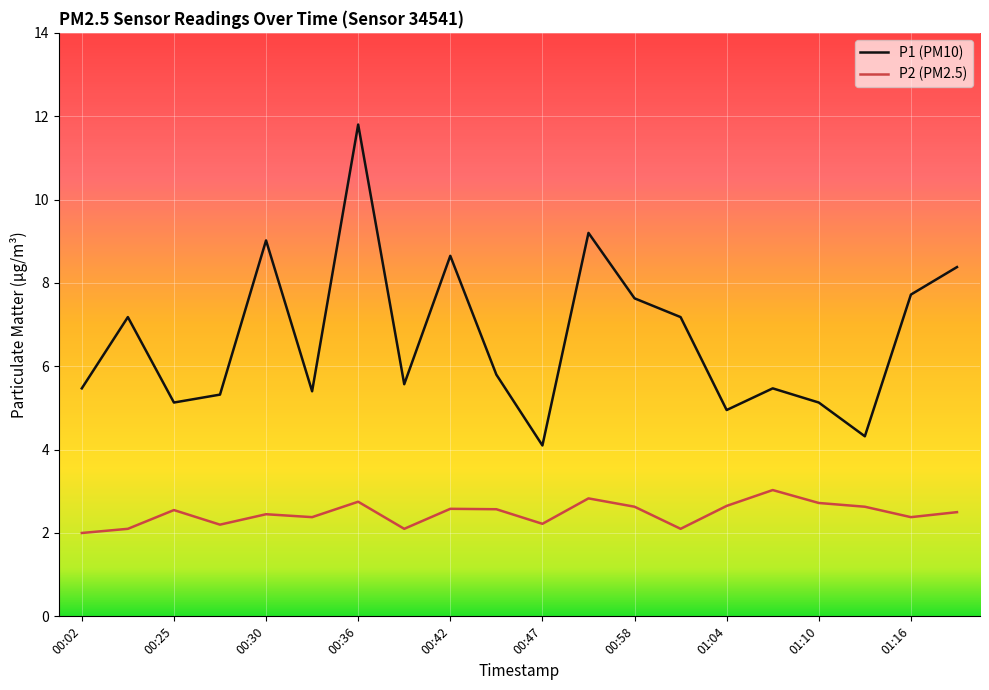

True or false: P2 (PM2.5) and P1 (PM10) intersect in this chart.

False